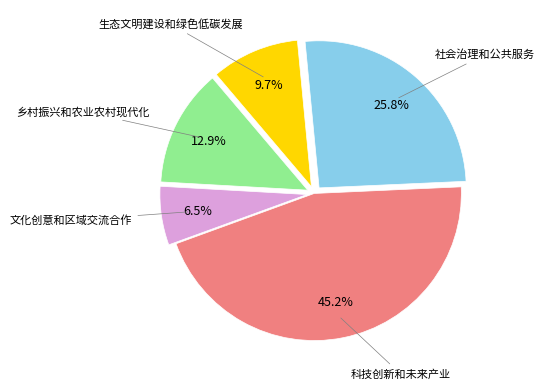

Is there any slice that represents more than half of the pie?

No